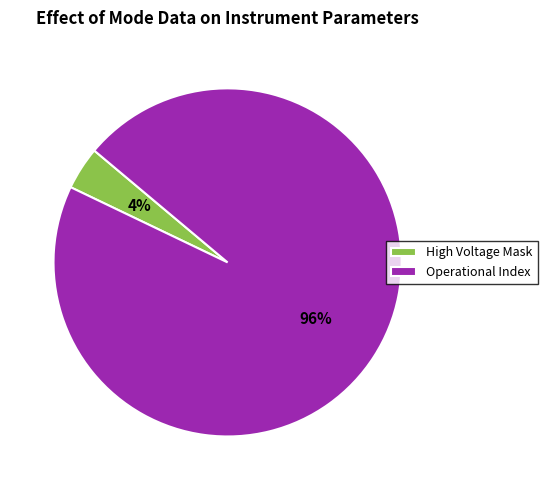

Is there a majority slice in this chart?

Yes